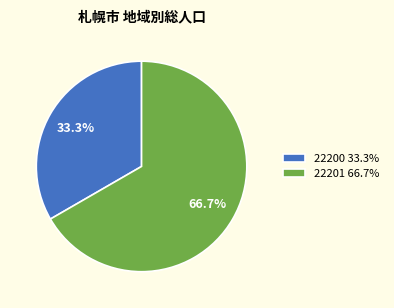

To the nearest percent, what percentage of the pie is 22200?

33%